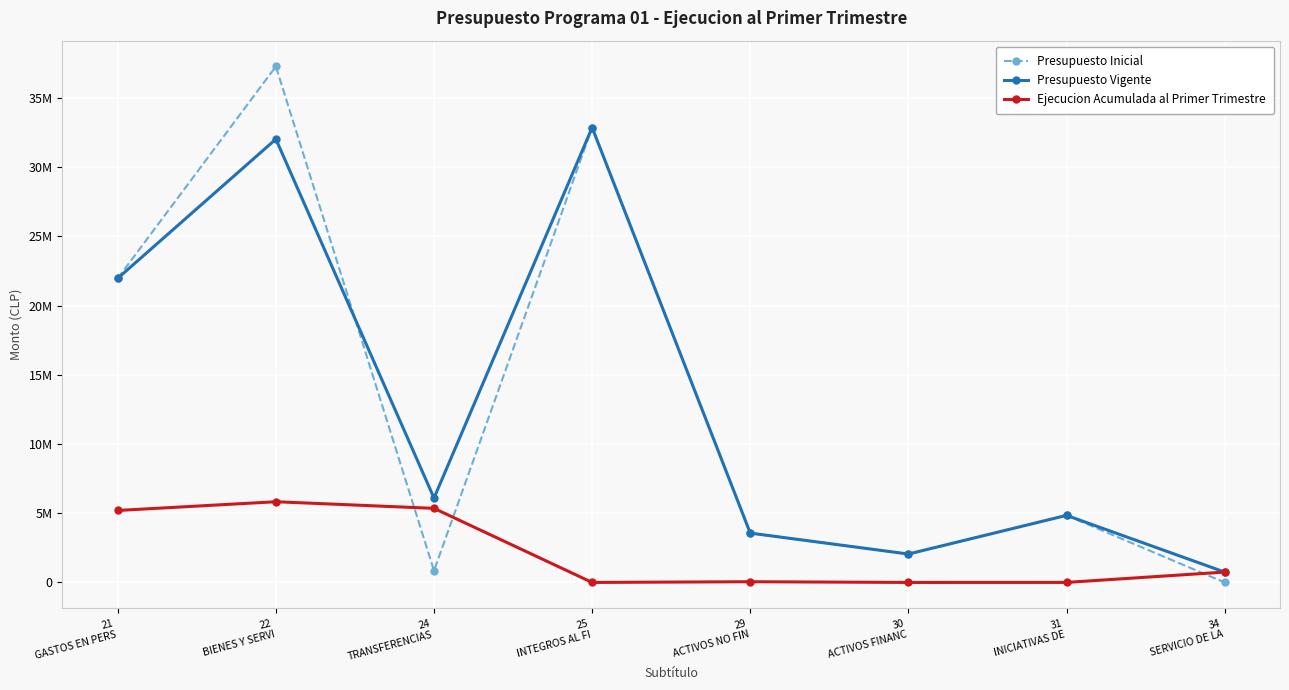

What are all the series names shown in the legend?

Presupuesto Inicial, Presupuesto Vigente, Ejecucion Acumulada al Primer Trimestre